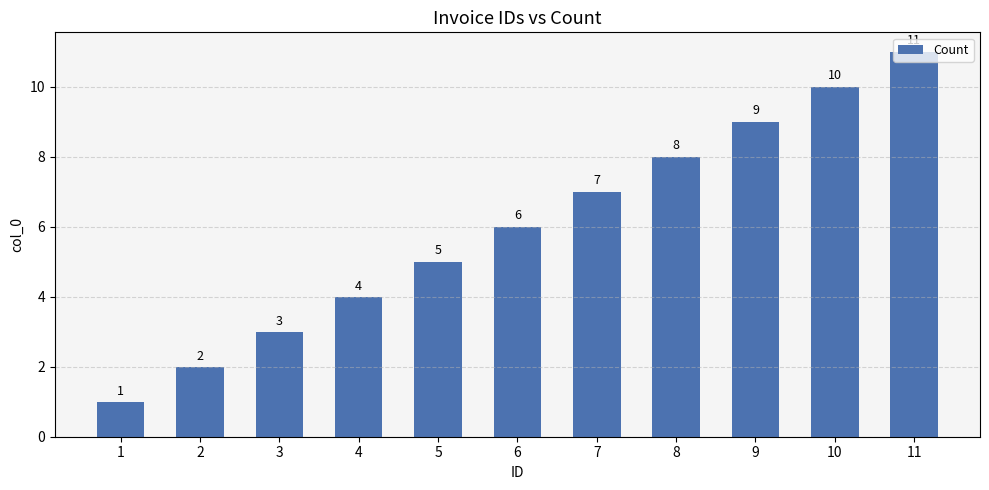

Rank the categories by value from highest to lowest.

11, 10, 9, 8, 7, 6, 5, 4, 3, 2, 1